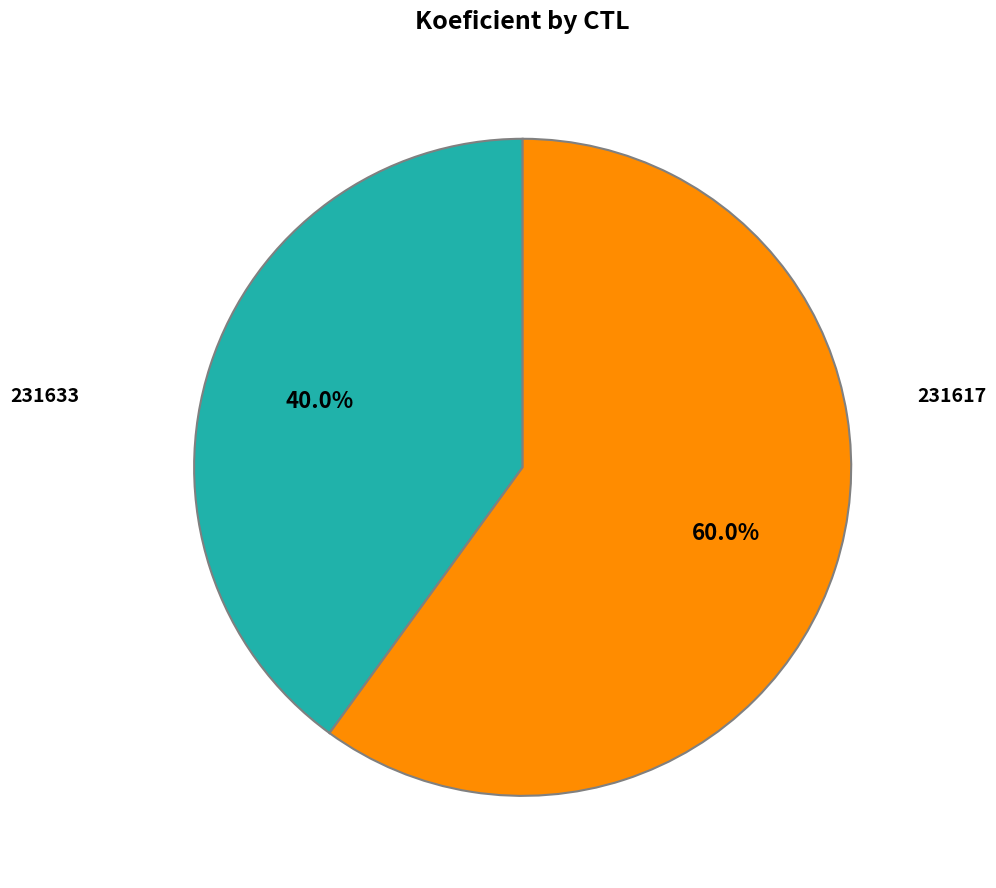

Is there a majority slice in this chart?

Yes